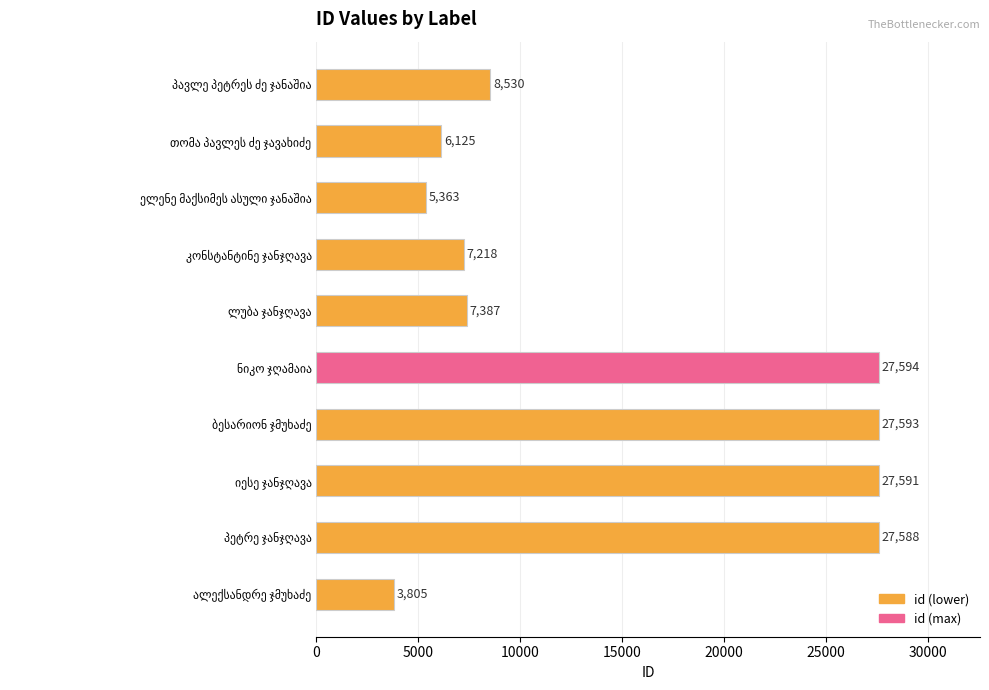

What is the value of the 6th bar from the top?

27594